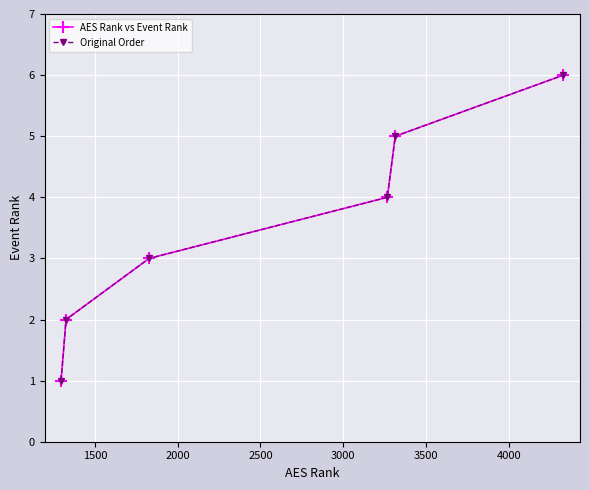

What is the maximum value shown in the chart?

6